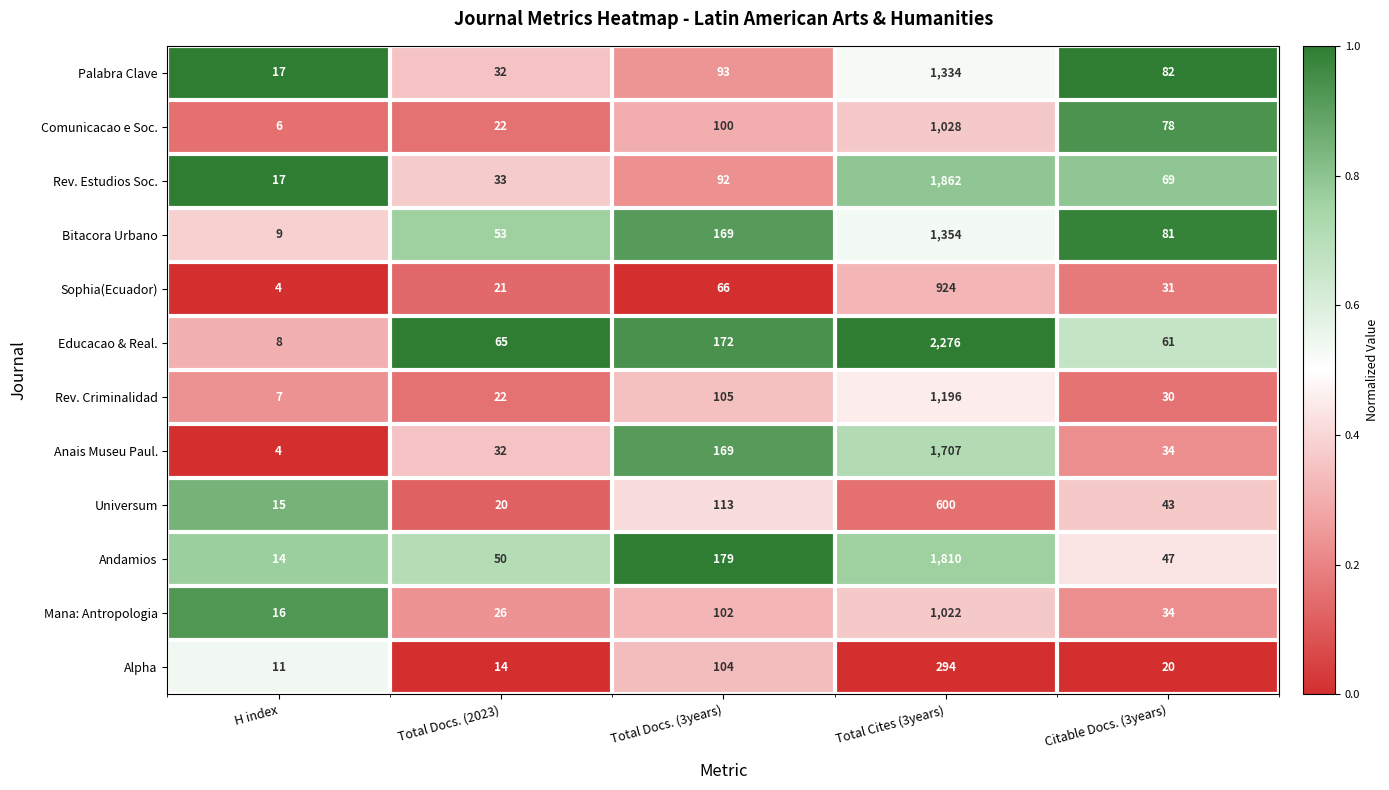

What is the maximum value shown in the chart?

2276